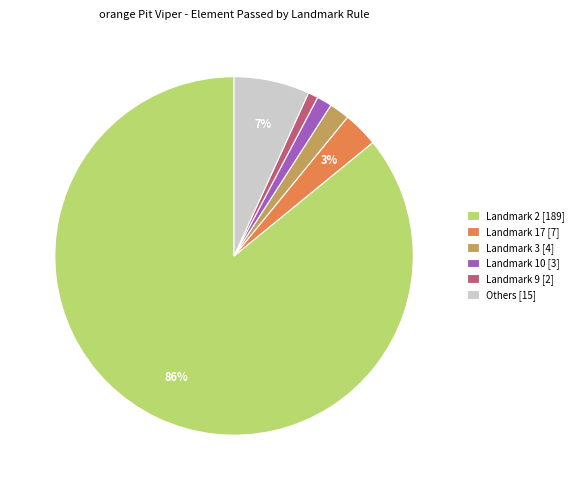

To the nearest percent, what is the average slice percentage?

17%